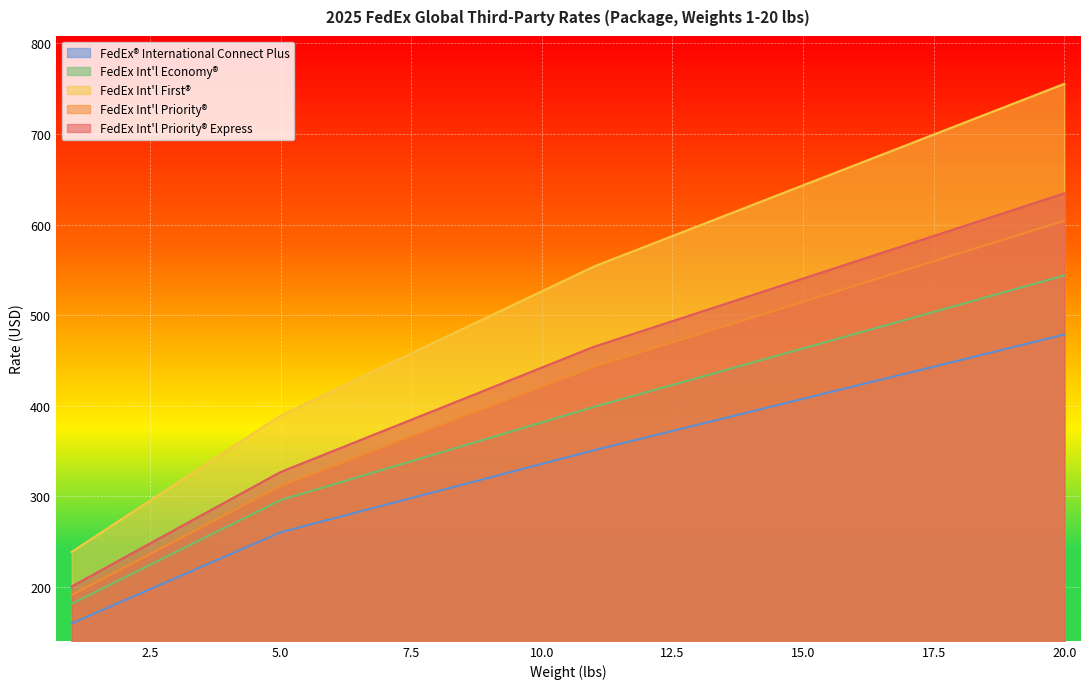

How many data points in FedEx Int'l First® are above 553?

10